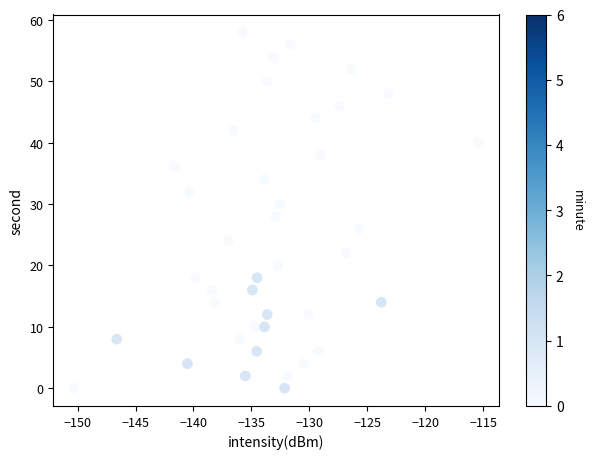

What is the range of Y values (max minus min)?

58